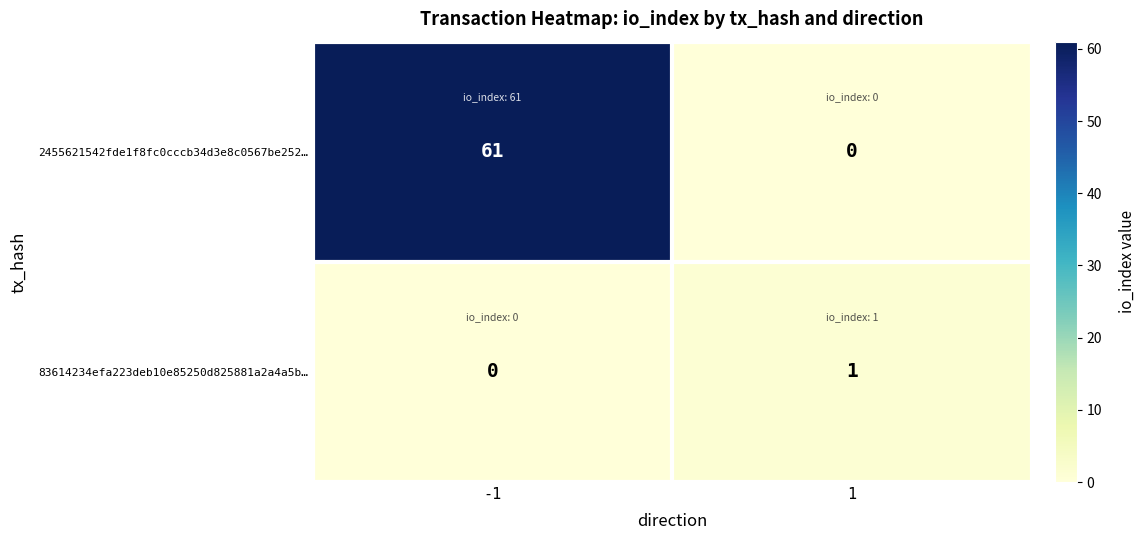

Which series changed the most between -1 and 1?

2455621542fde1f8fc0cccb34d3e8c0567be252…